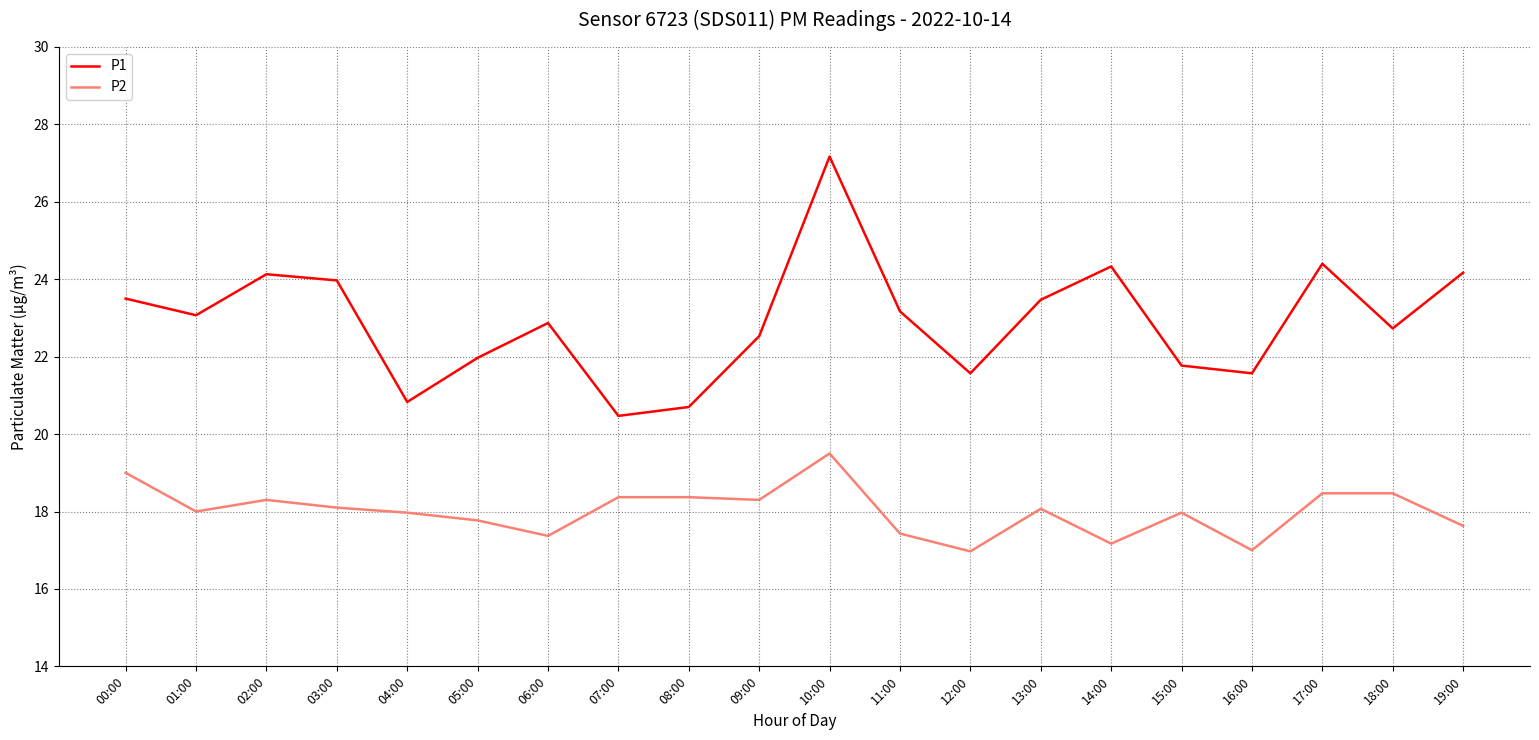

List the series in order of their peak value, highest first.

P1, P2